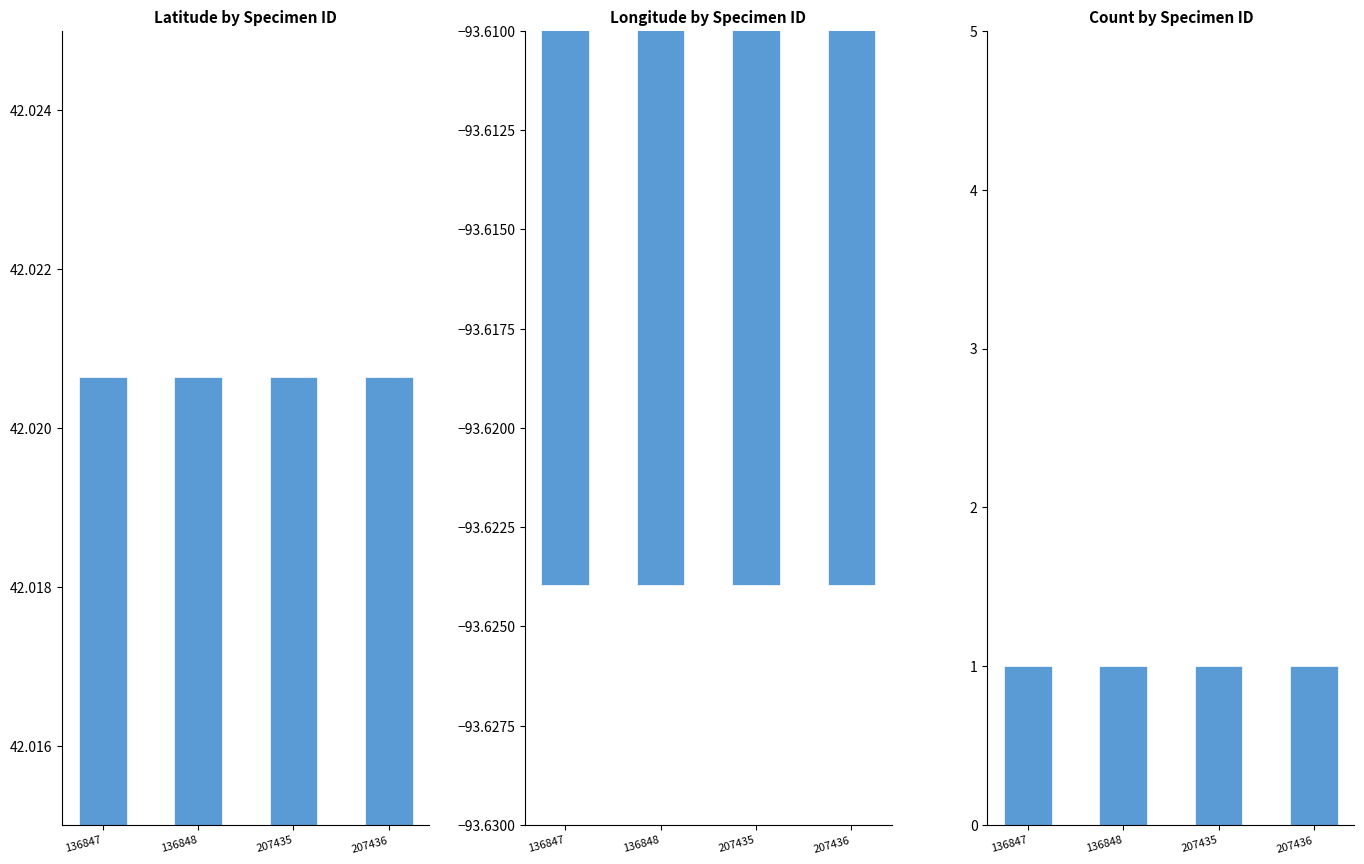

Rank the series at 207436 from lowest to highest value.

Longitude, Count, Latitude